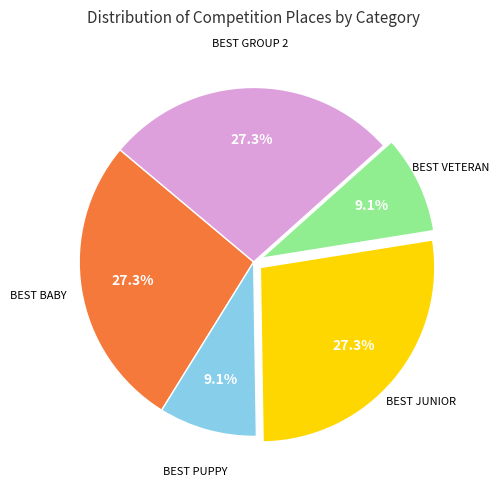

Does any single category account for the majority?

No